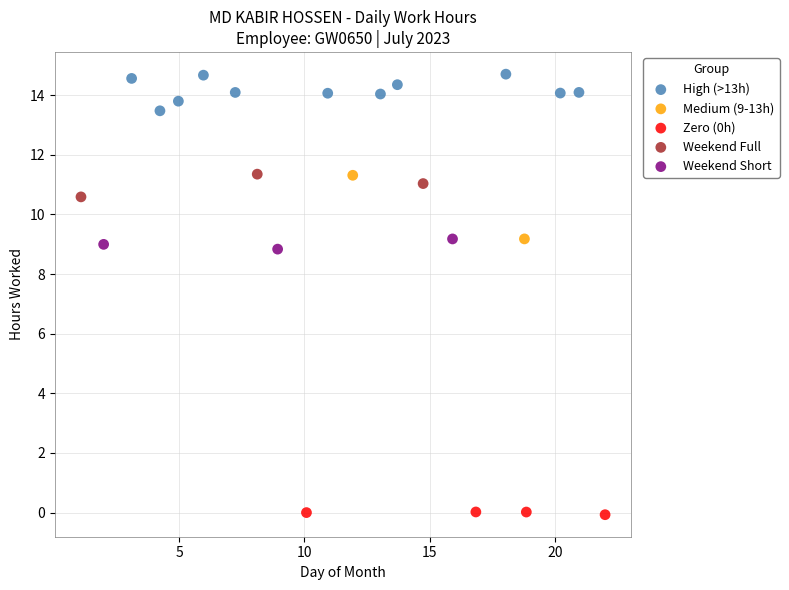

Which series has the widest spread of Y values?

Medium (9-13h)